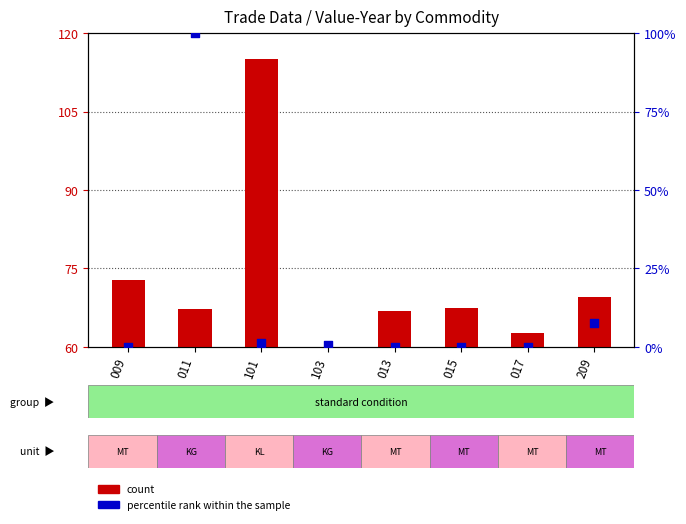

Which series contains the highest Y value?

percentile rank within the sample